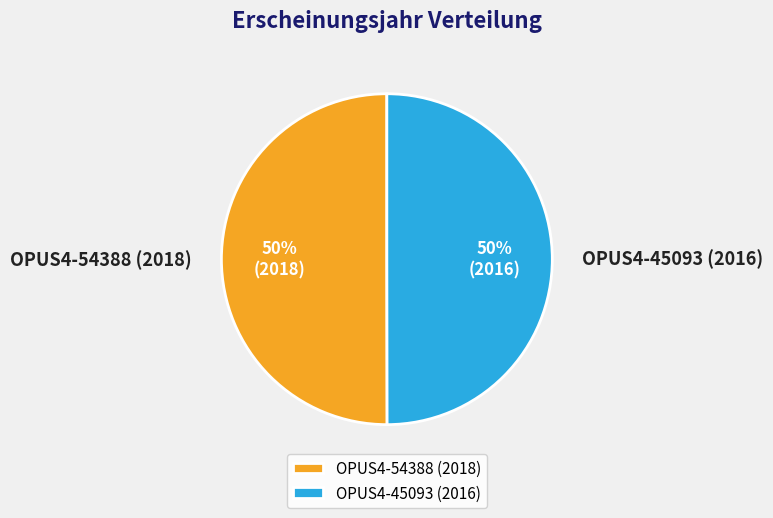

Count the number of slices in the pie.

2